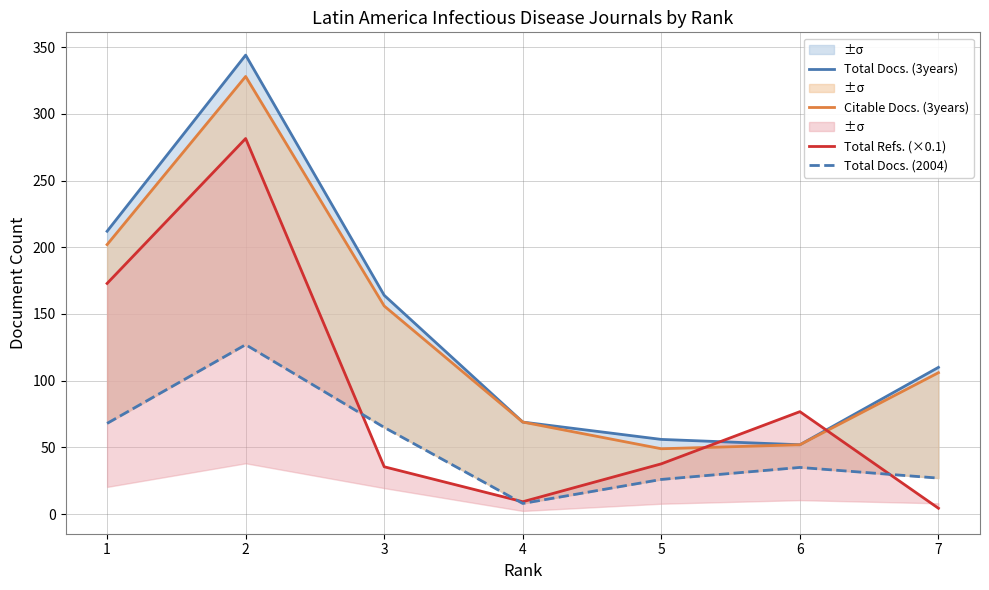

Where is the first local minimum for Citable Docs. (3years)?

5